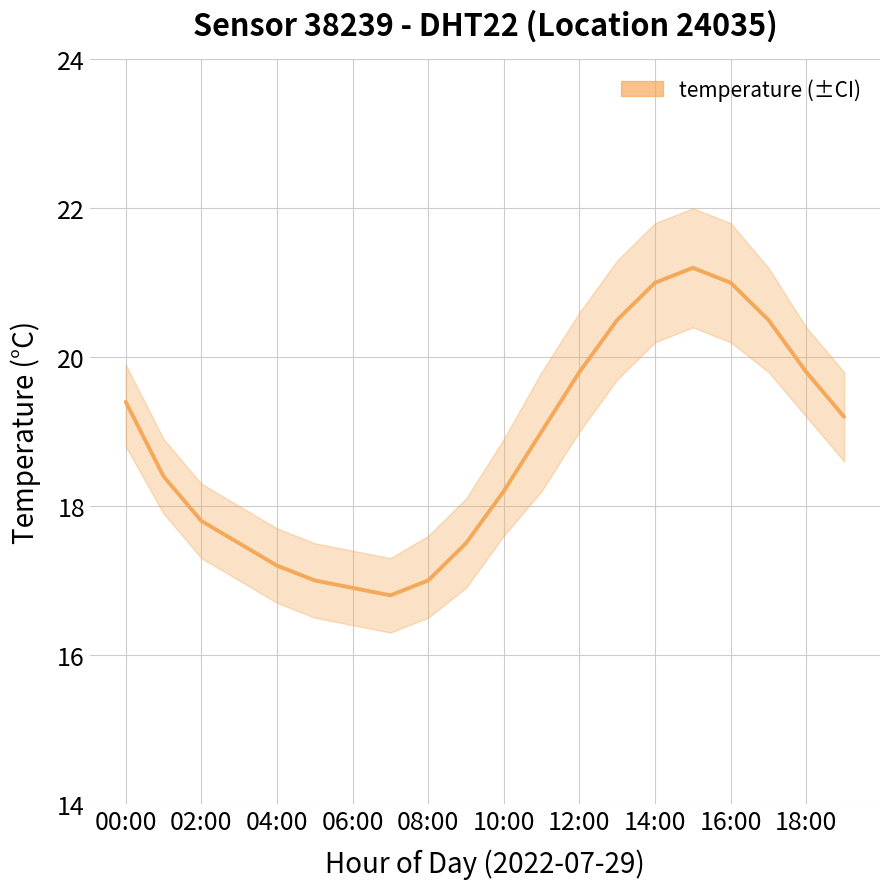

How many lines are shown in the chart?

1